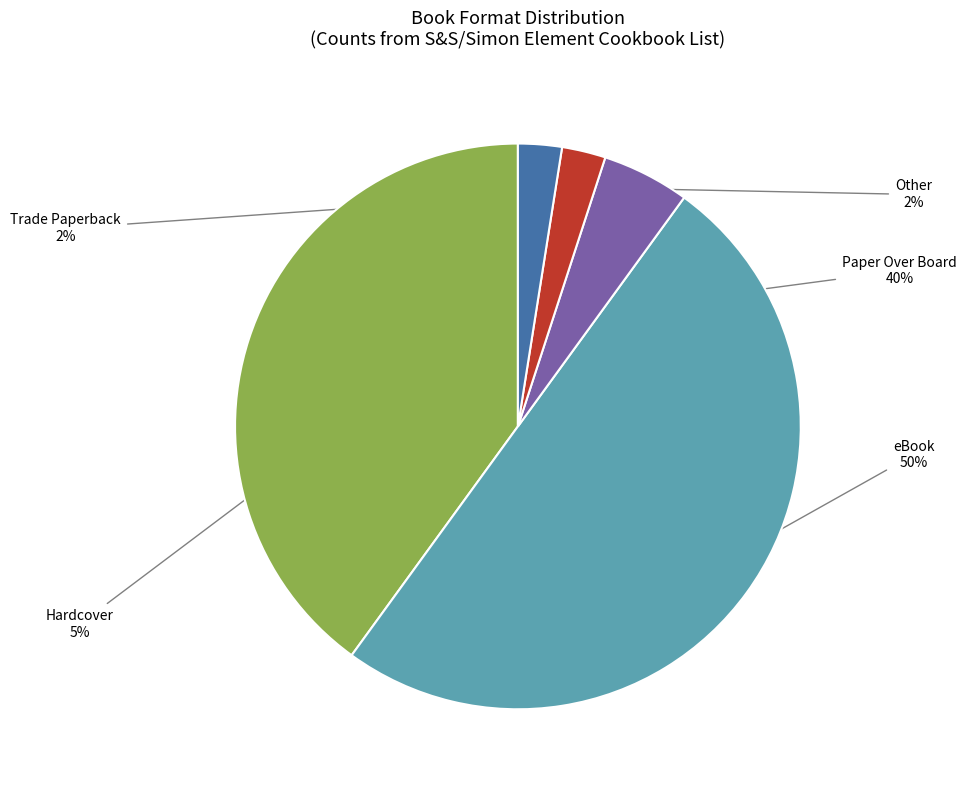

To the nearest percent, what is the average slice percentage?

20%